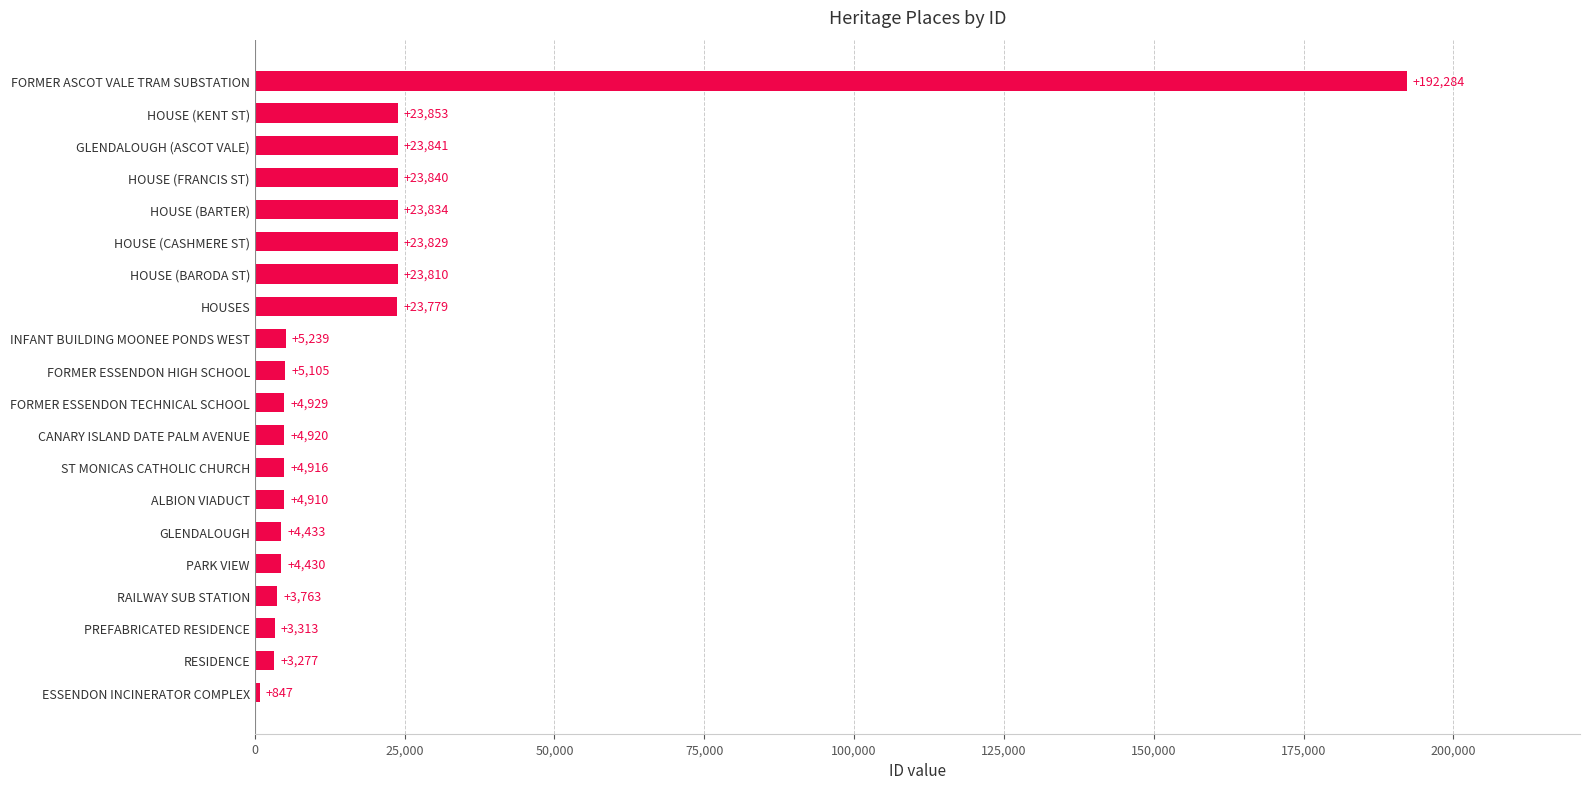

What is the change in value from RESIDENCE to ST MONICAS CATHOLIC CHURCH?

+1639